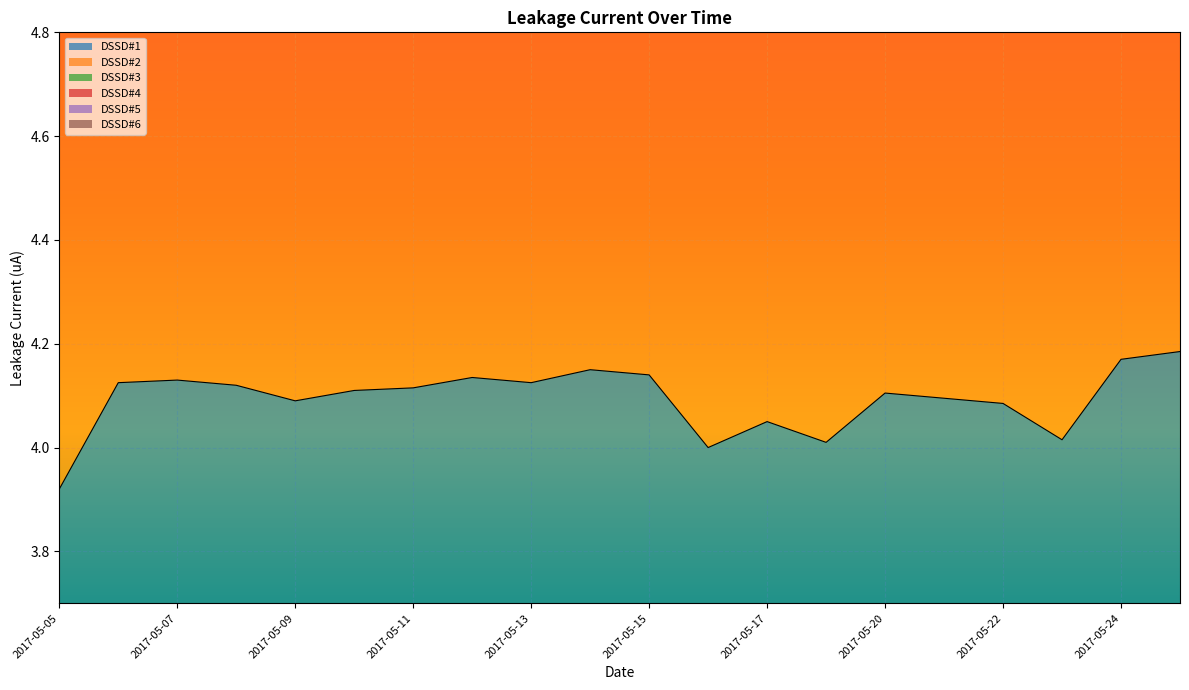

True or false: DSSD#1 has a value of 2.2 at 2017-05-05.

False